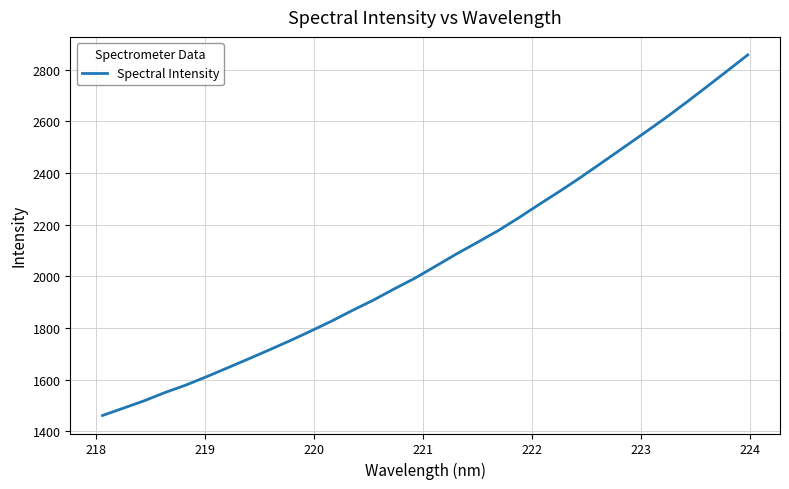

What is the maximum value shown in the chart?

2857.3